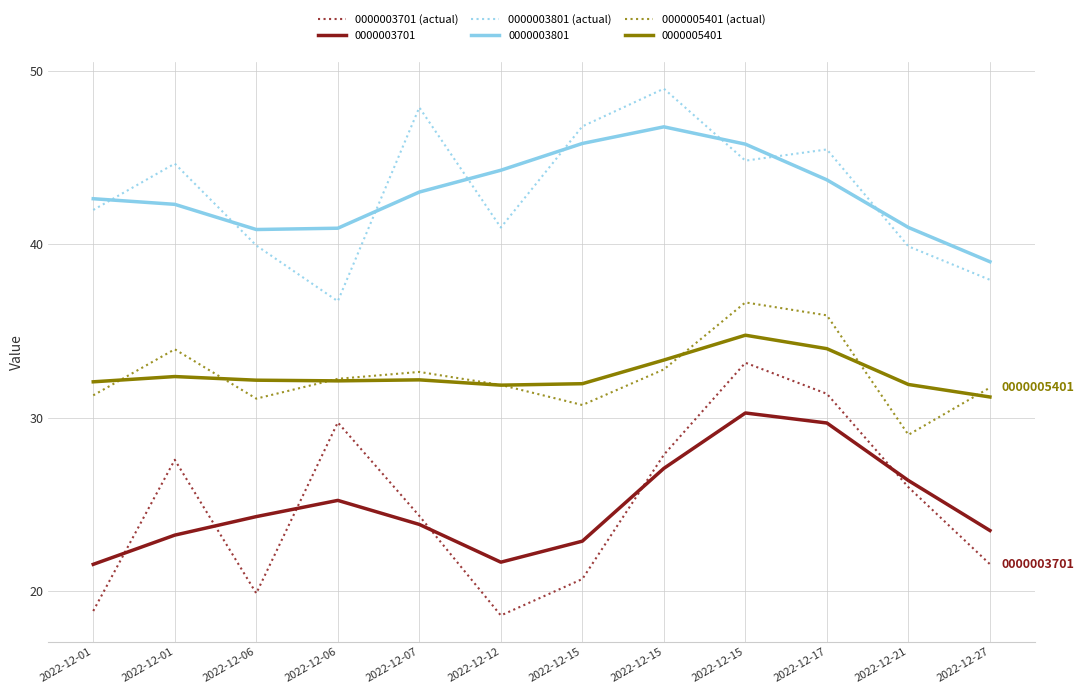

Does the chart have visible grid lines?

Yes